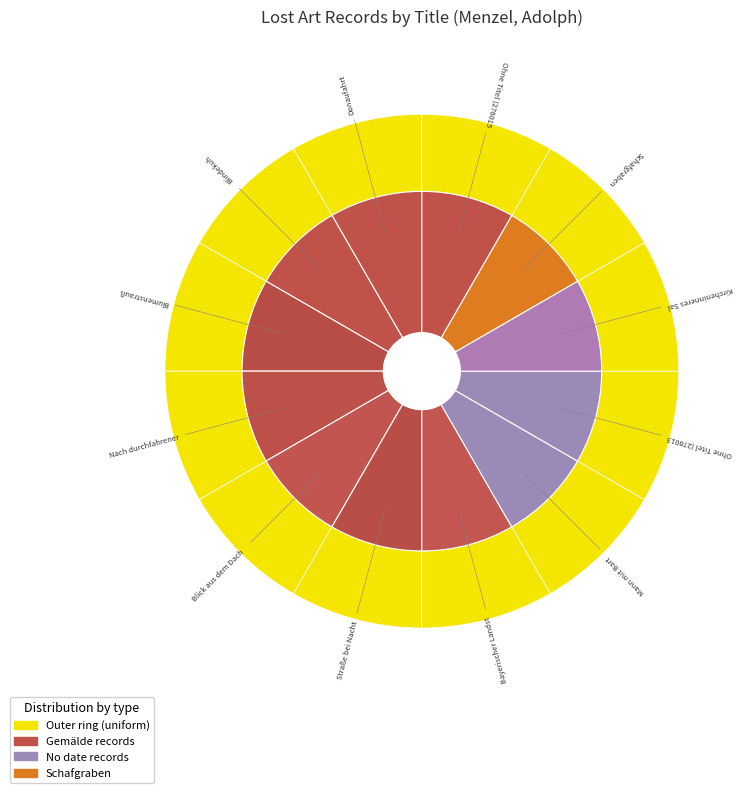

Is it true that Blindekuh is 15% of the pie?

False